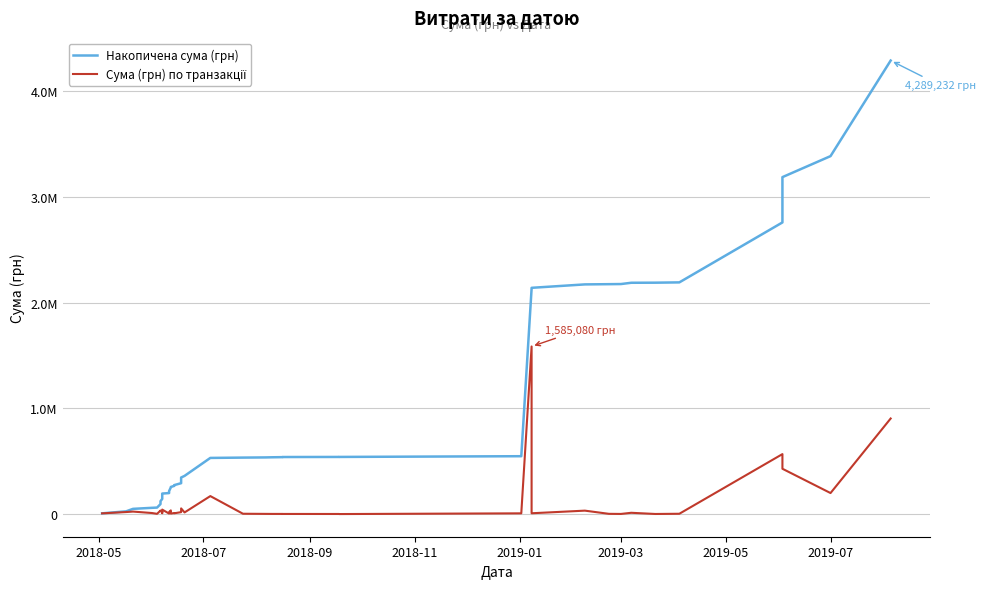

What is the average value of the Накопичена сума (грн) series?

979870.5